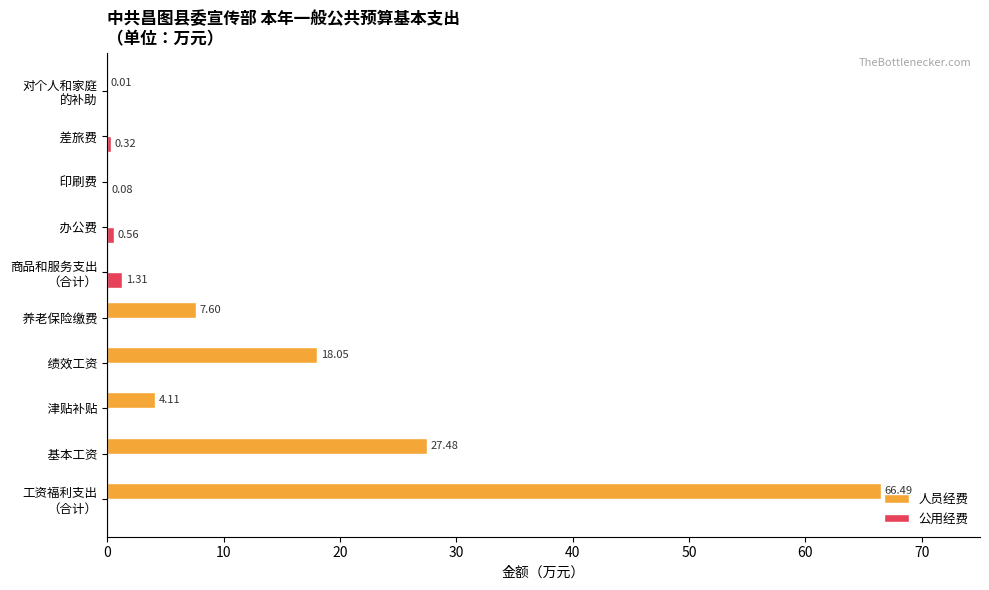

At which label is 人员经费 closest to 33?

  基本工资